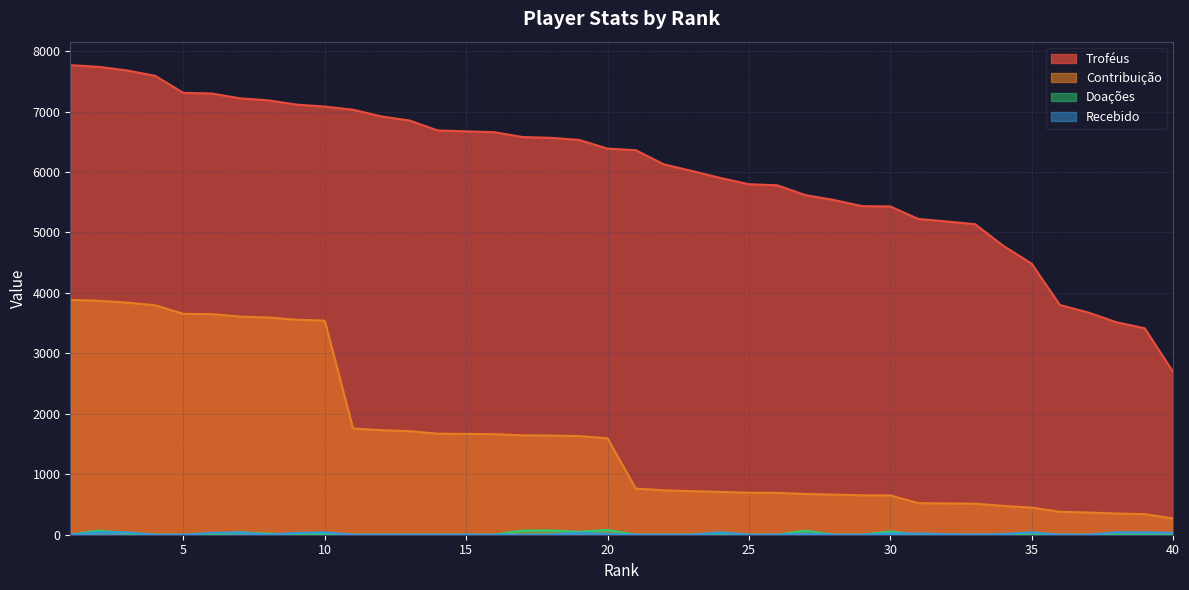

Reading right to left, what are all the values shown in this chart?

Troféus: 2695	3415	3515	3677	3800	4484	4779	5137	5182	5223	5430	5436	5538	5618	5781	5798	5901	6016	6126	6361	6387	6531	6566	6578	6659	6673	6687	6852	6920	7031	7083	7115	7186	7219	7299	7309	7592	7681	7740	7768
Contribuição: 269	341	351	367	380	448	477	513	518	522	651	652	664	674	693	695	708	721	735	763	1596	1632	1641	1644	1664	1668	1671	1713	1730	1757	3541	3557	3593	3609	3649	3654	3796	3840	3870	3884
Doações: 0	0	0	0	0	0	0	0	0	0	54	0	0	68	0	0	30	0	0	0	80	48	72	70	0	0	0	0	0	0	20	0	18	40	0	0	0	26	70	0
Recebido: 30	40	40	0	0	40	10	0	8	20	20	0	0	16	0	0	40	0	0	0	10	32	0	0	0	0	0	0	0	0	40	30	0	40	30	0	0	40	40	0